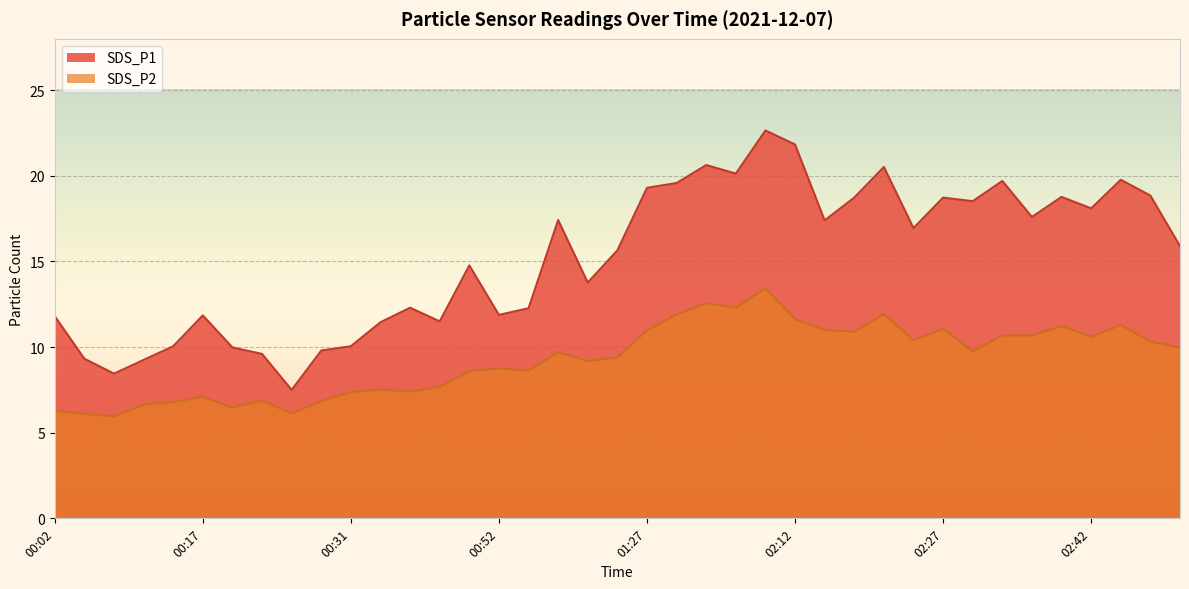

Where is the first local minimum for SDS_P1?

00:08